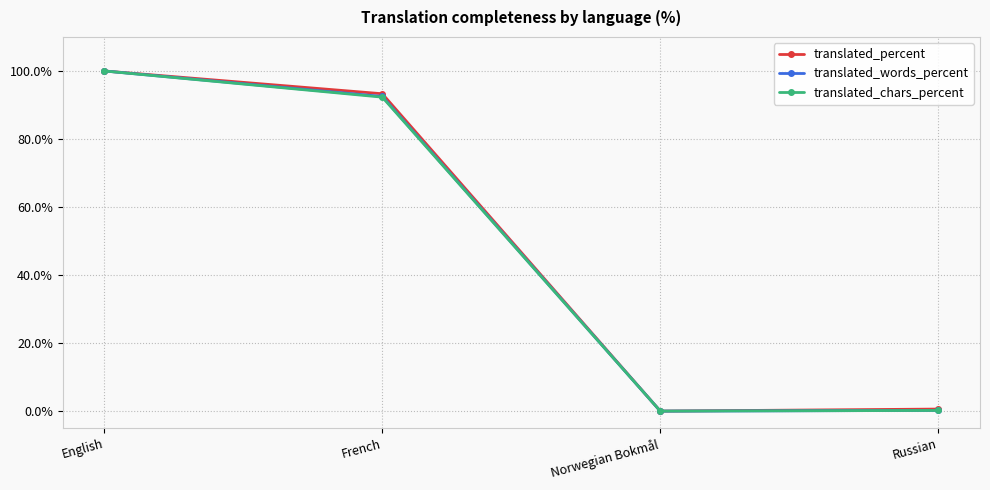

How many lines are shown in the chart?

3